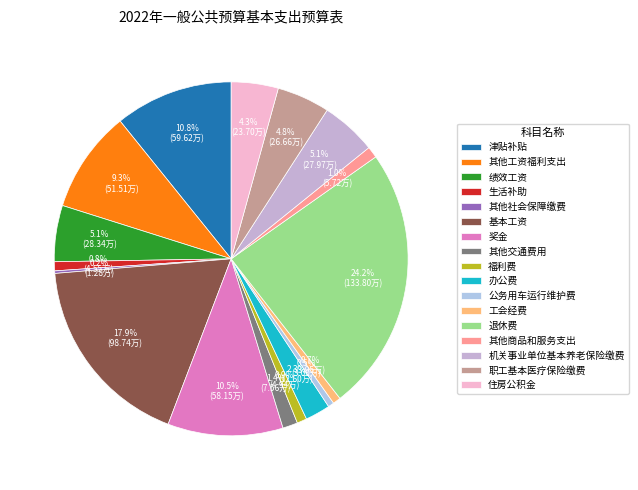

How many slices are in this pie chart?

17